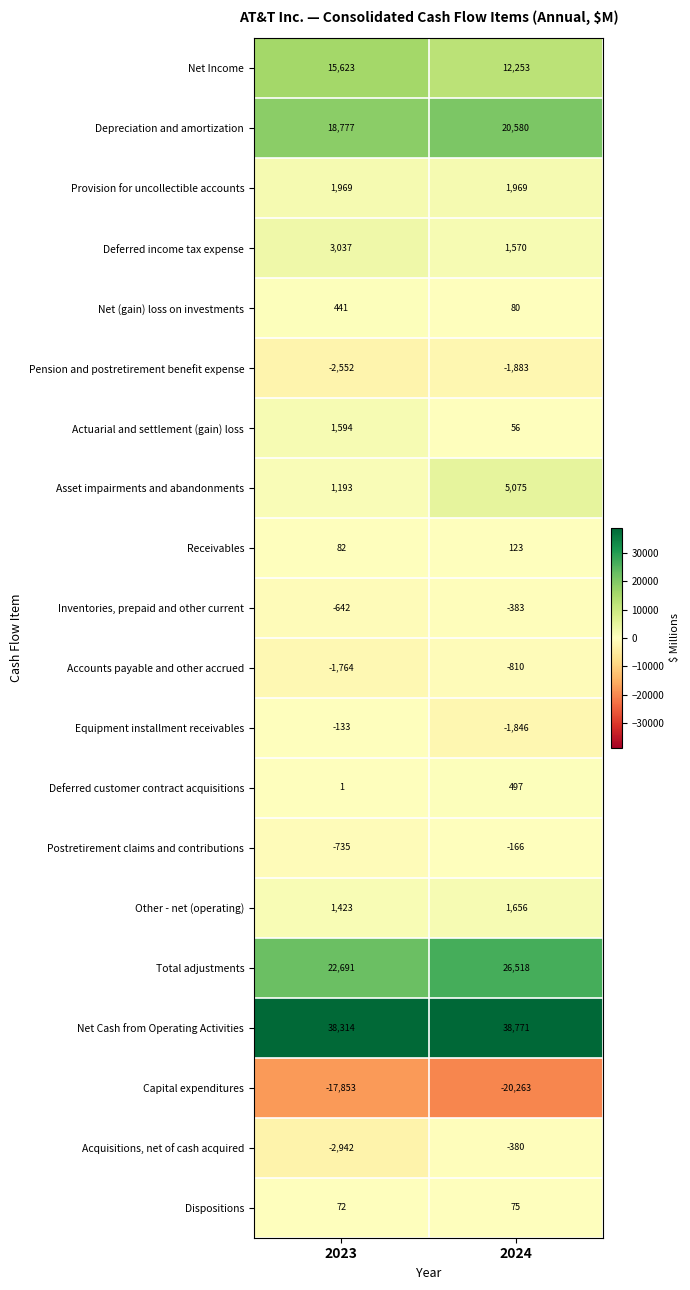

Which series changed the most between 2023 and 2024?

Asset impairments and abandonments